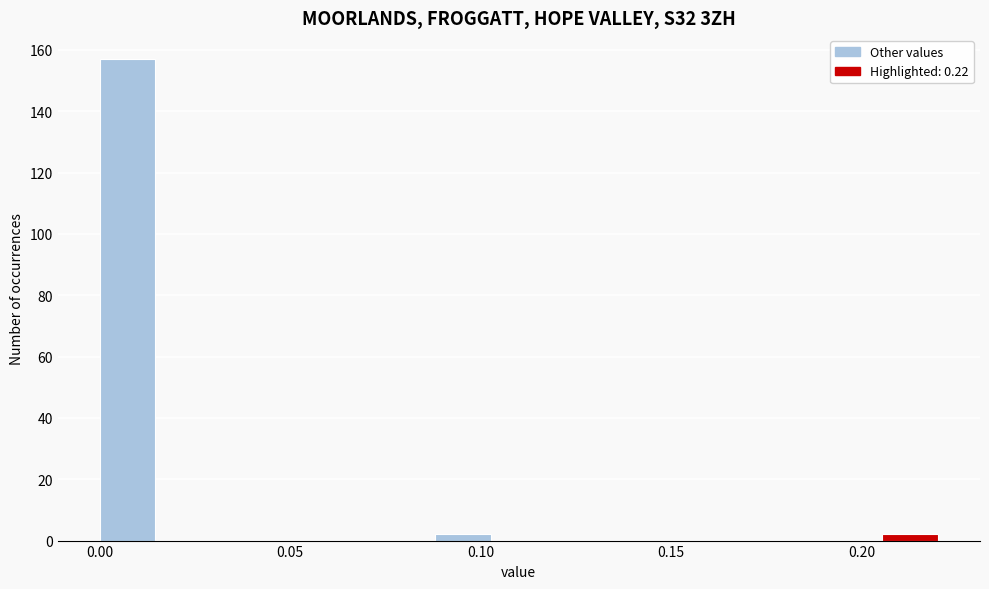

Around what value on the x-axis is the tallest bar? Give the approximate position of its centre, as read against the axis.

0.005